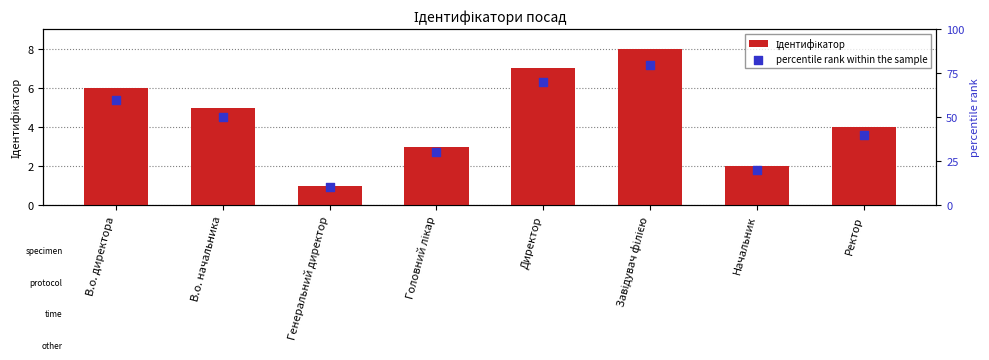

Which series contains the lowest Y value?

Ідентифікатор